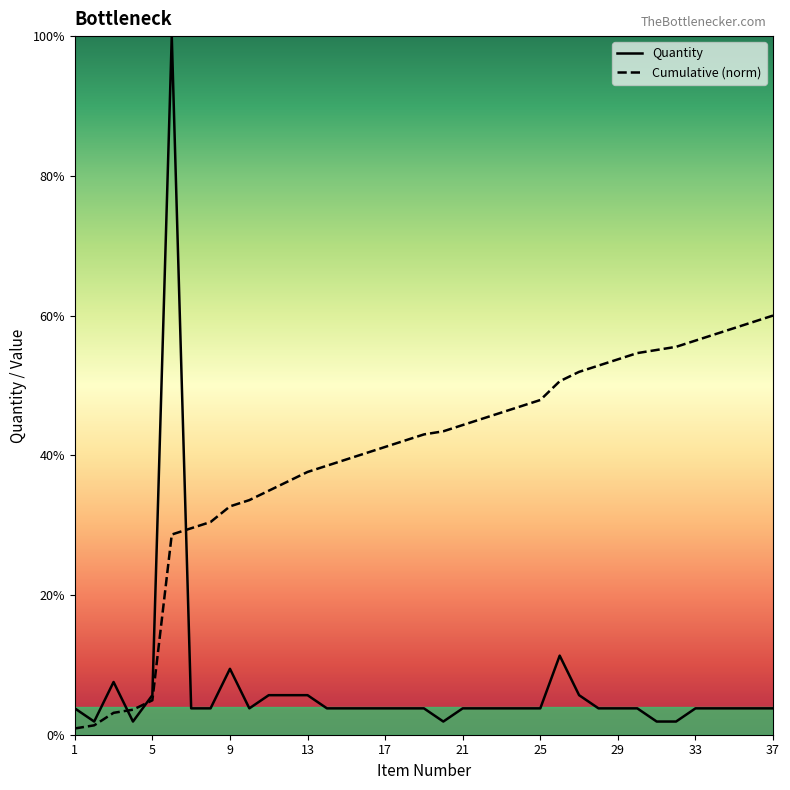

Rank the categories by value from highest to lowest.

6, 26, 9, 3, 5, 11, 12, 13, 27, 1, 7, 8, 10, 14, 15, 16, 17, 18, 19, 21, 22, 23, 24, 25, 28, 29, 30, 33, 34, 35, 36, 37, 2, 4, 20, 31, 32